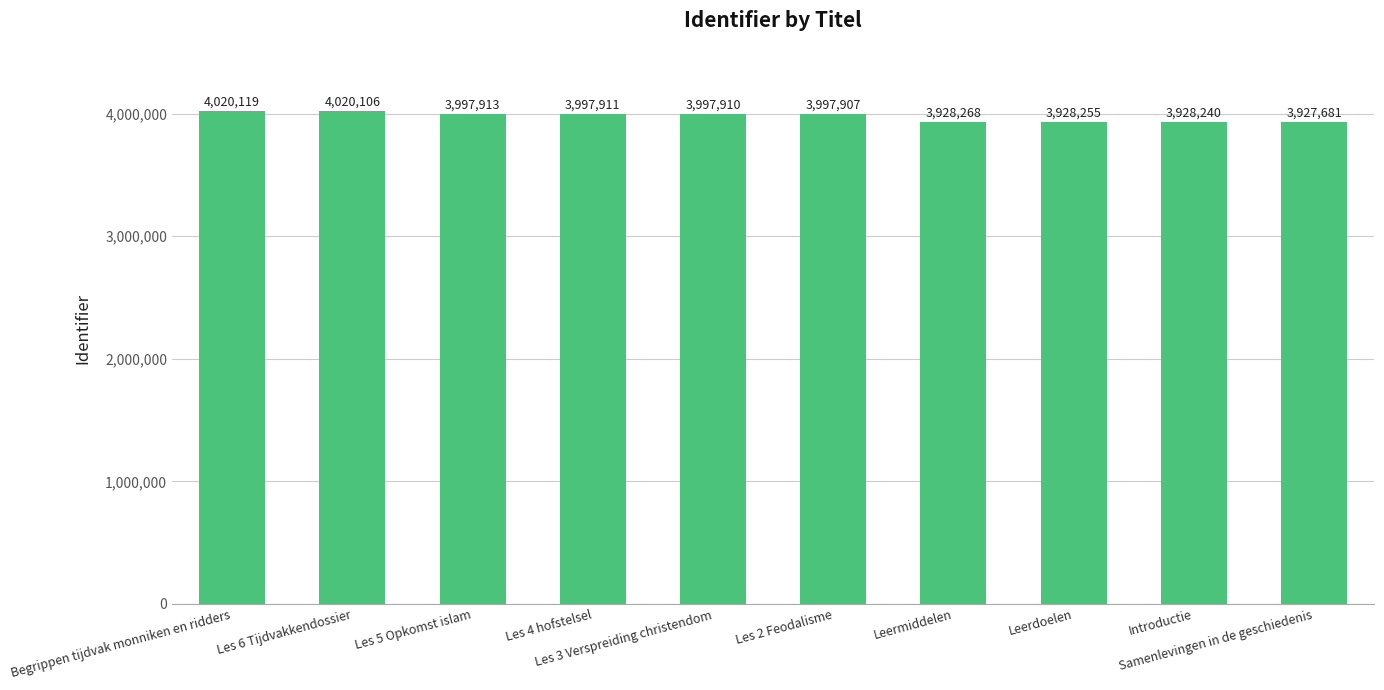

At which label is the value closest to 3973900?

Les 2 Feodalisme